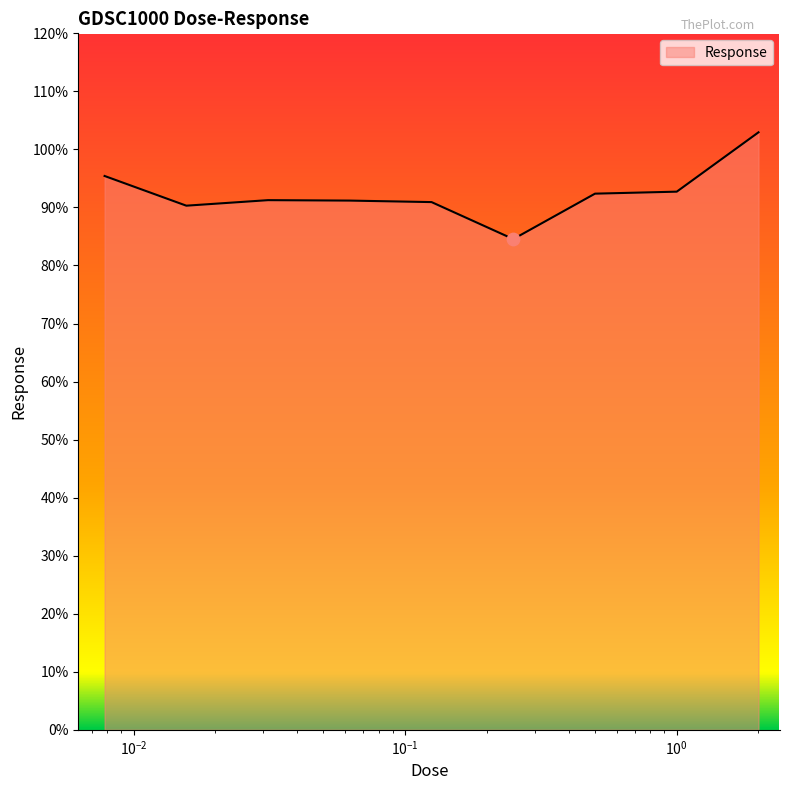

What is the difference between the maximum and minimum values?

18.4